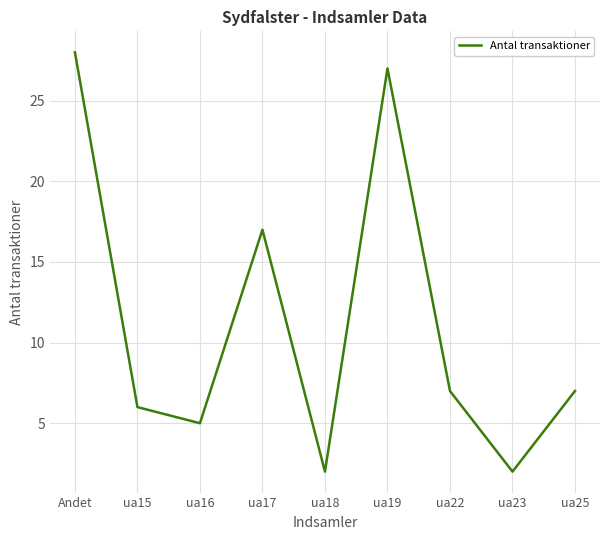

Reading left to right, list all the values displayed in this chart.

28	6	5	17	2	27	7	2	7